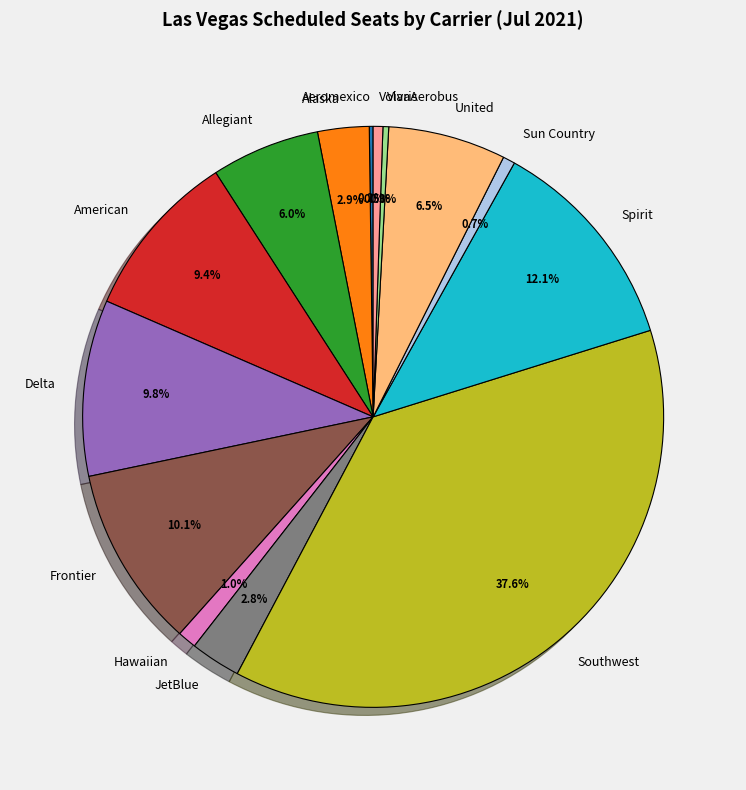

True or false: Delta accounts for 10% of the total.

True